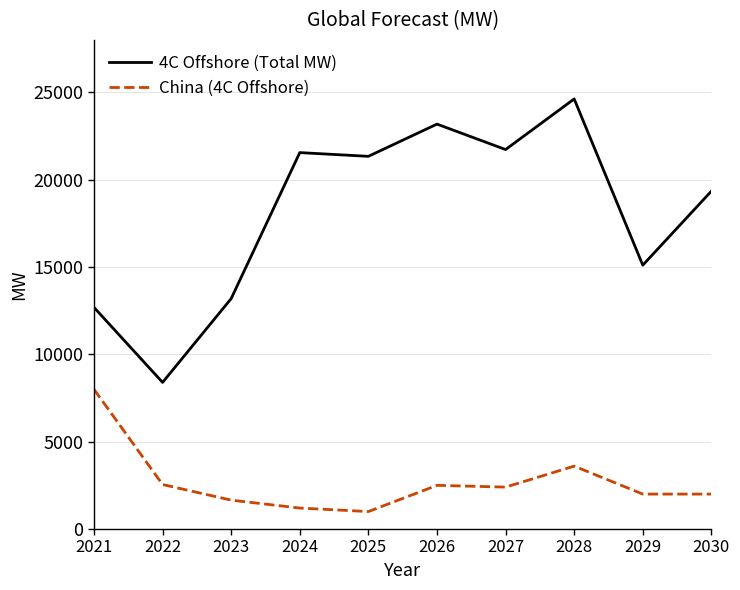

In 4C Offshore (Total MW), how many points are higher than both neighbors (excluding endpoints)?

3